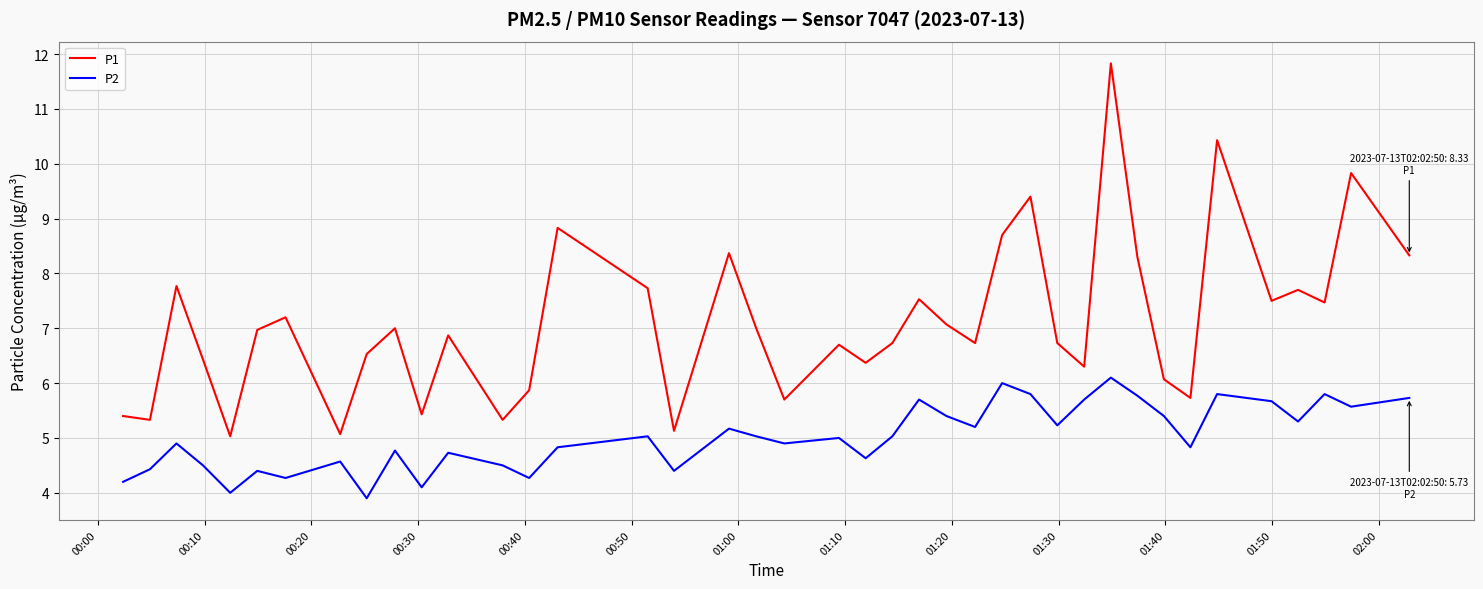

Count the number of categories in the chart.

40